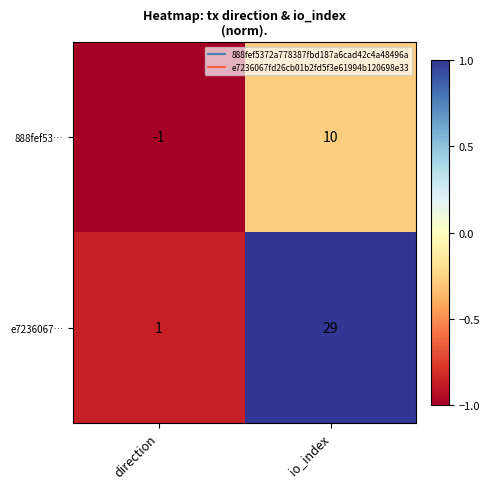

What is the sum of the 888fef53… values at direction and io_index?

9